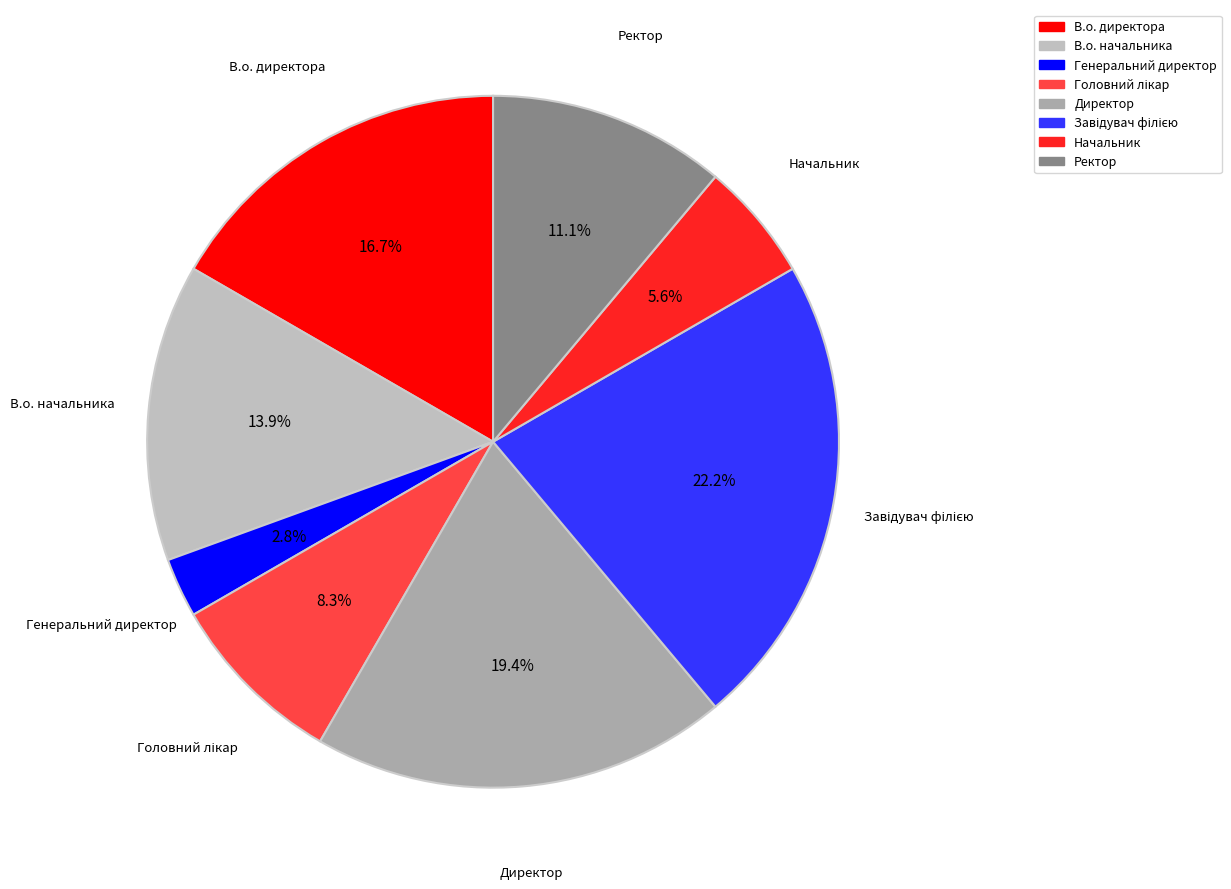

Is the sum of В.о. директора and Начальник greater than half?

No